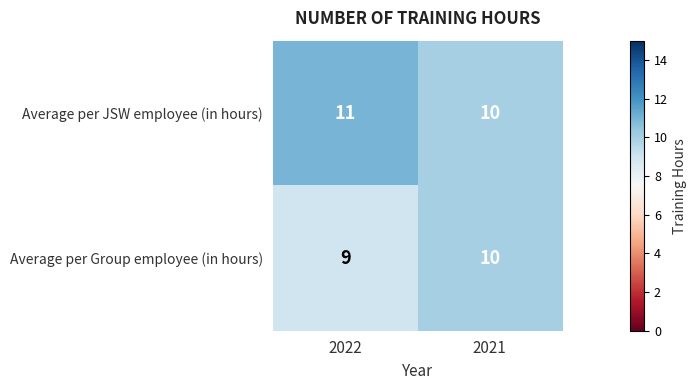

Count the number of data series in this chart.

2